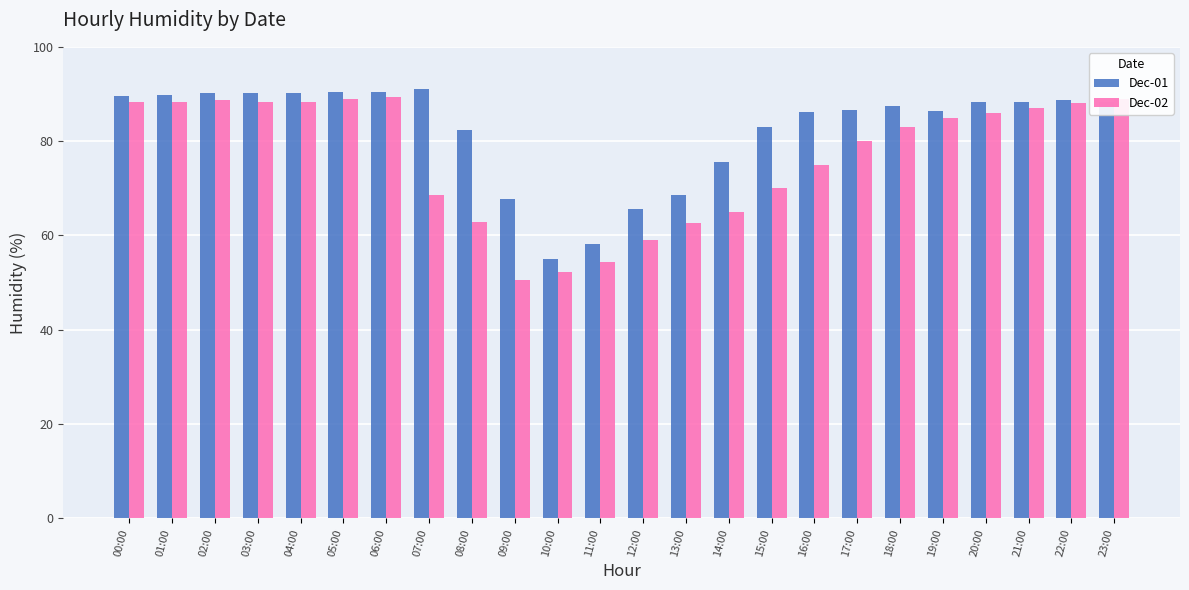

What is the total value across all series at 01:00?

177.9